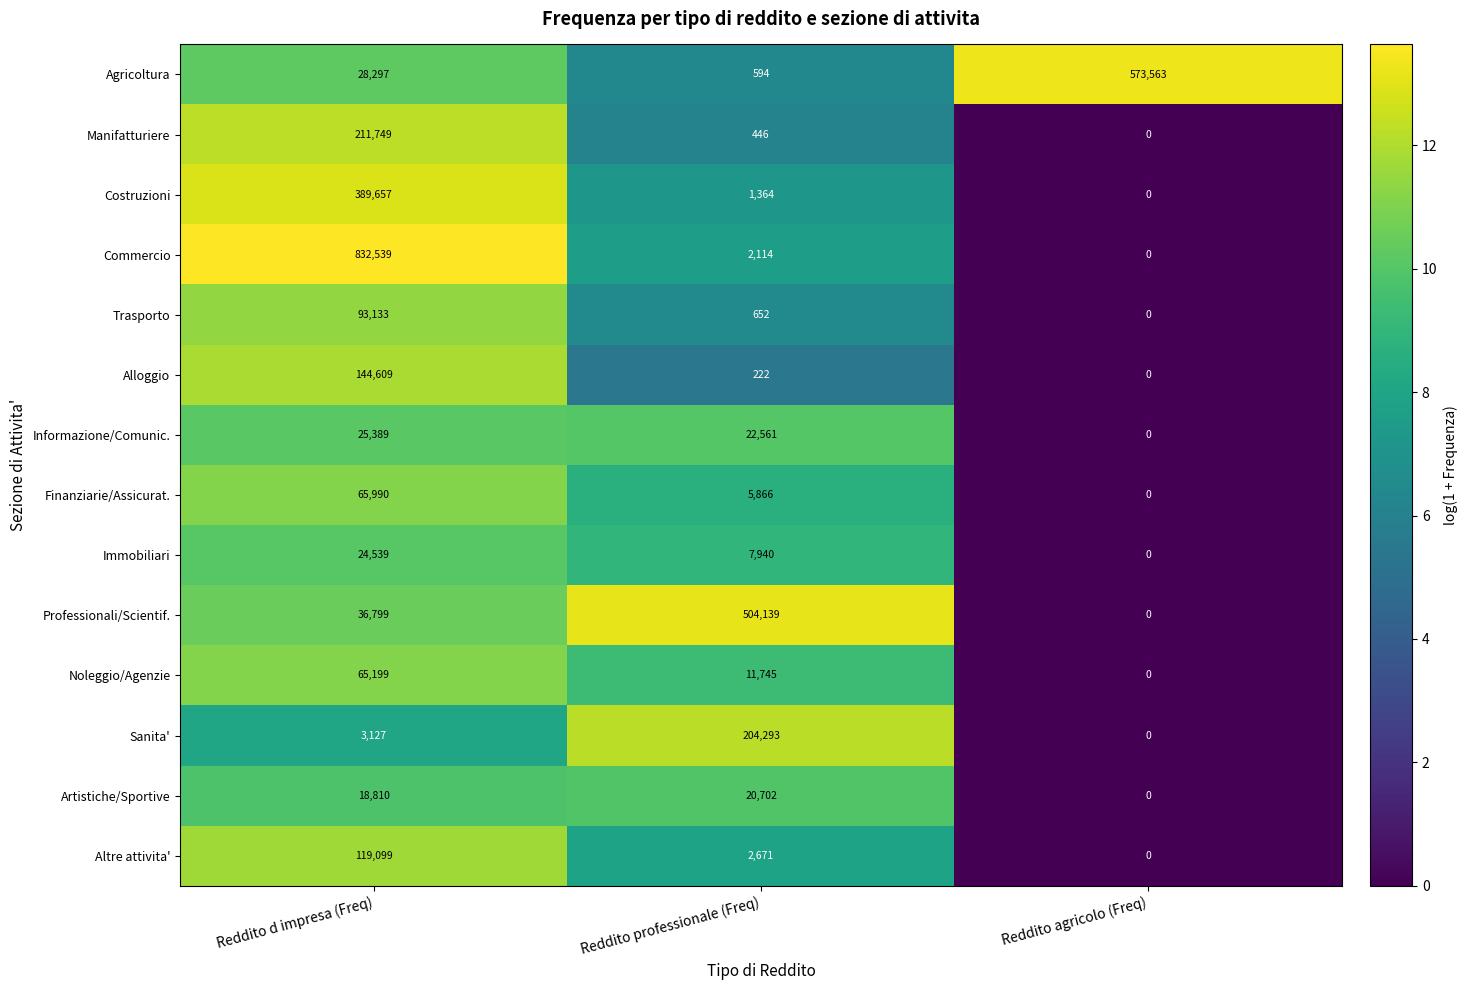

What is the difference between the Altre attivita' values at Reddito d impresa (Freq) and Reddito professionale (Freq)?

116428